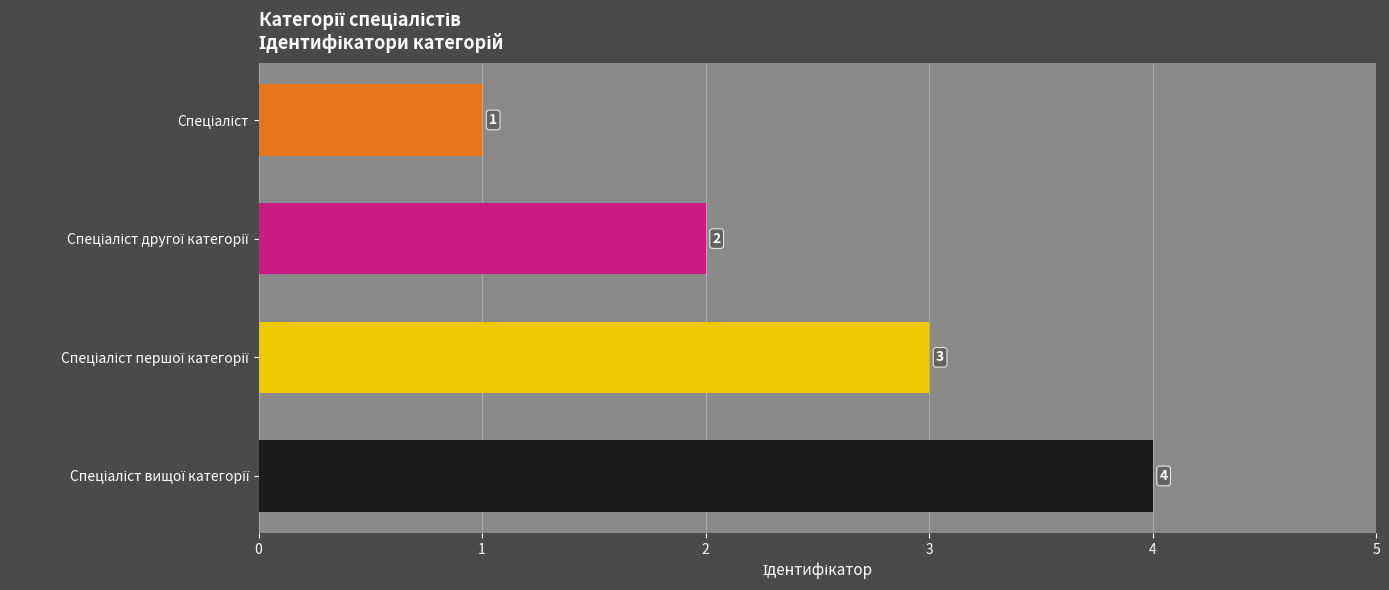

Does the chart contain stacked bars?

No